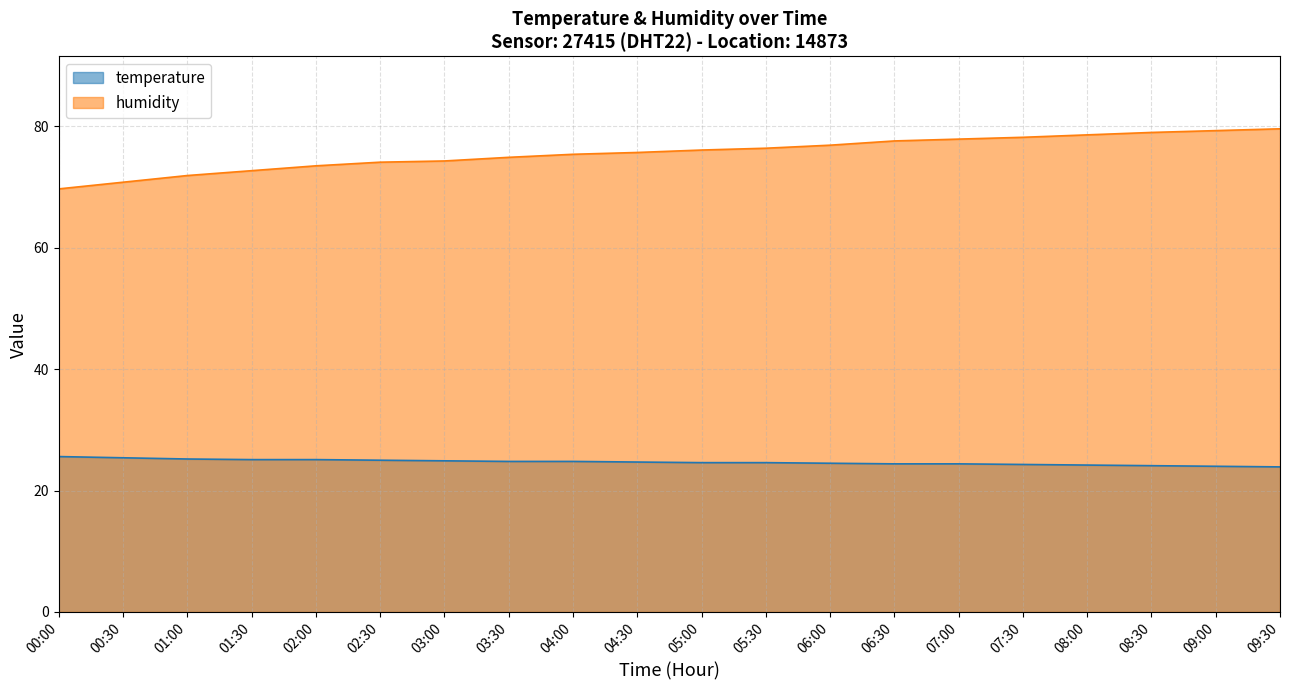

The temperature series shows 24.2 at 08:00. True or false?

True